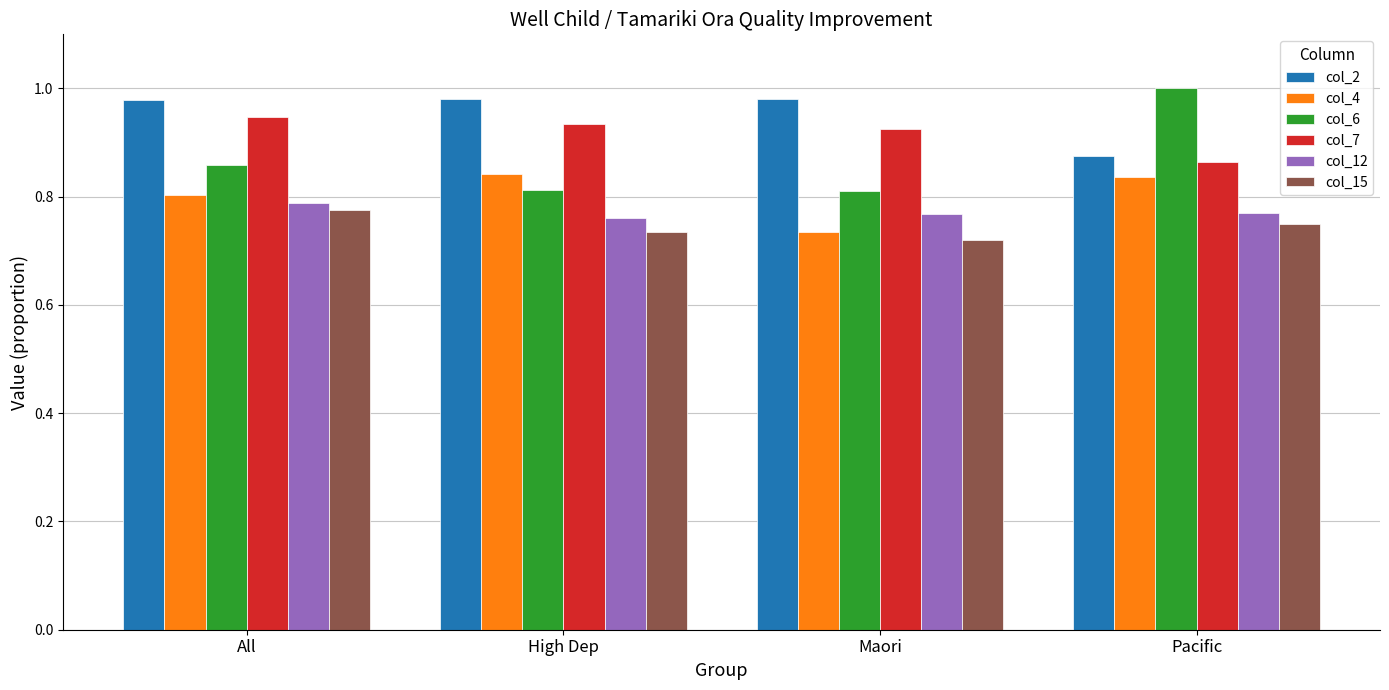

At which category is the sum across all series the highest?

All